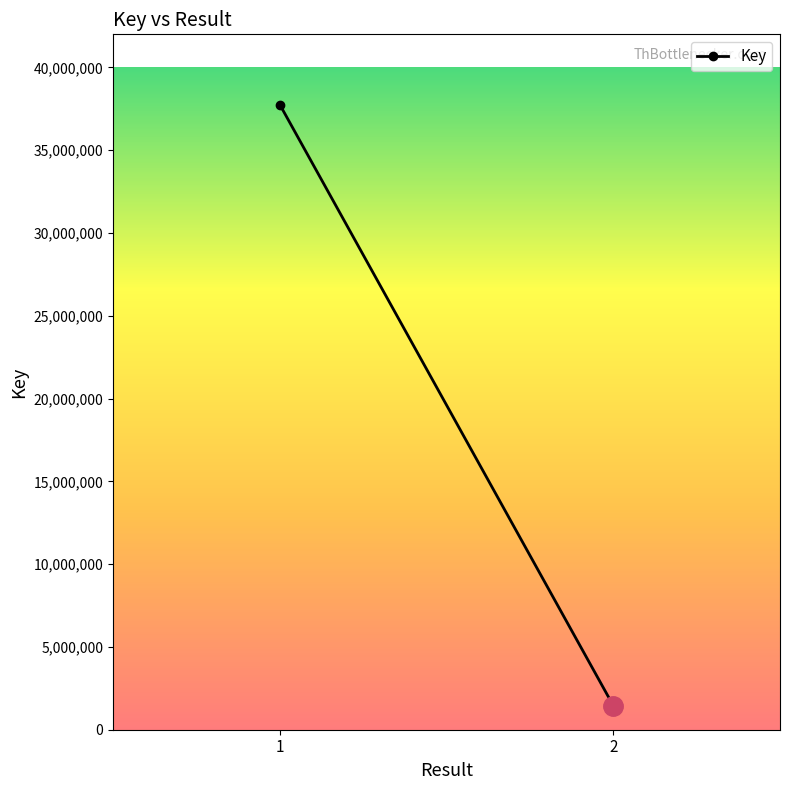

Which label corresponds to the largest value in the chart?

1